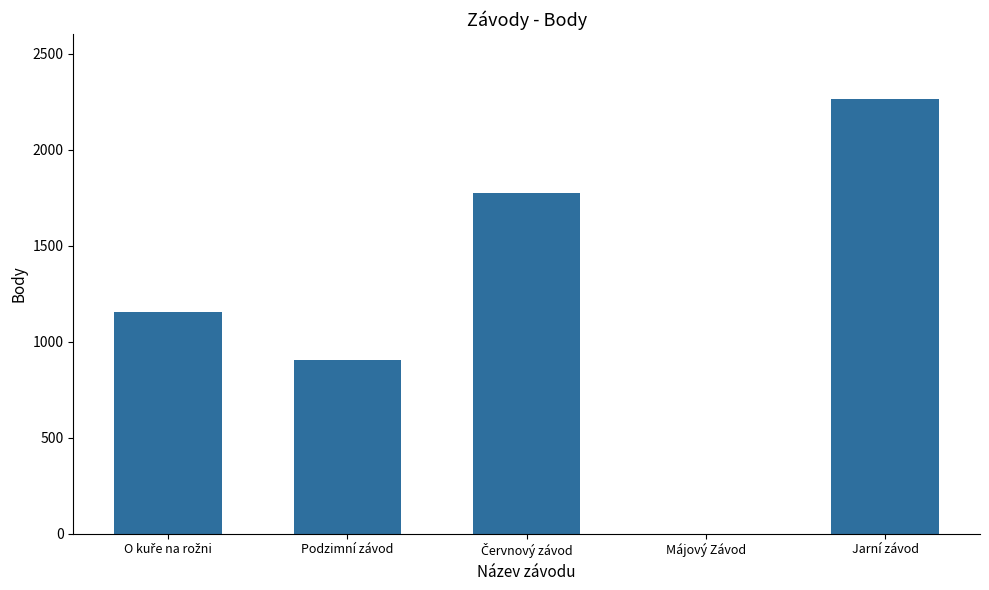

How many values are above zero?

4